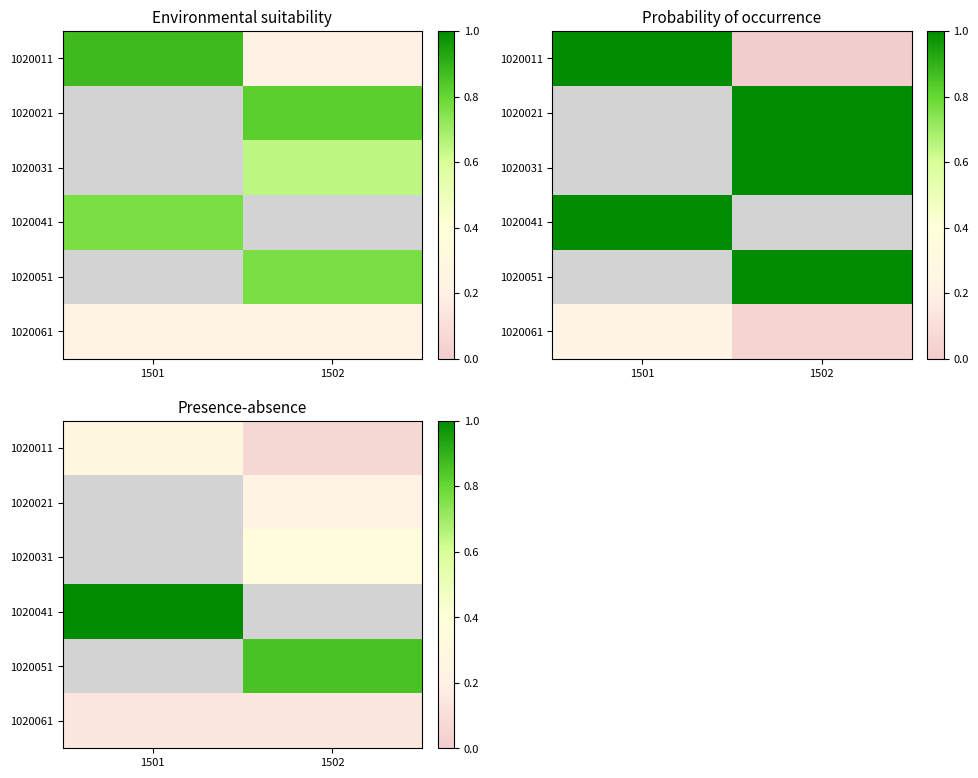

Is it true that 1020061 equals 0.2 at 1501?

False